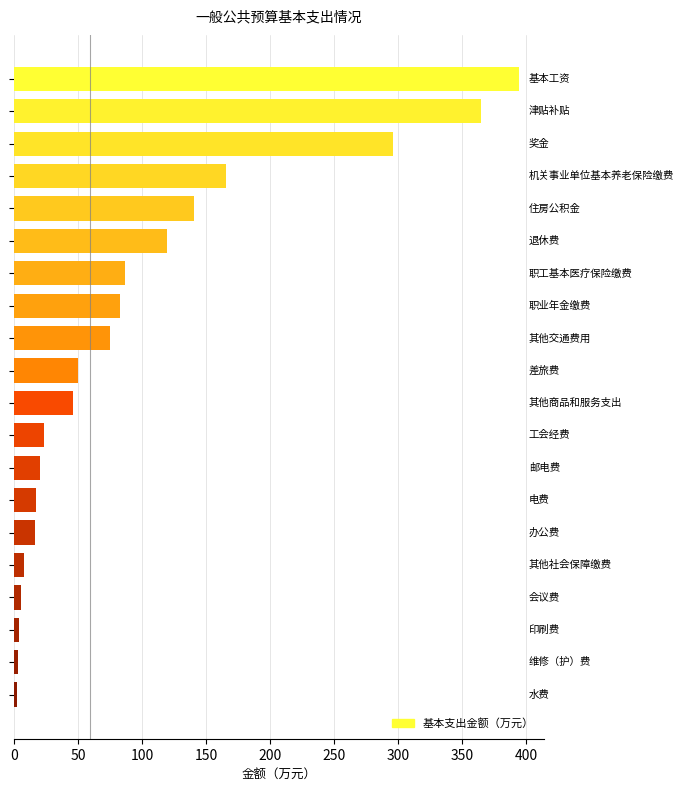

What is the sum of all values?

1923.3